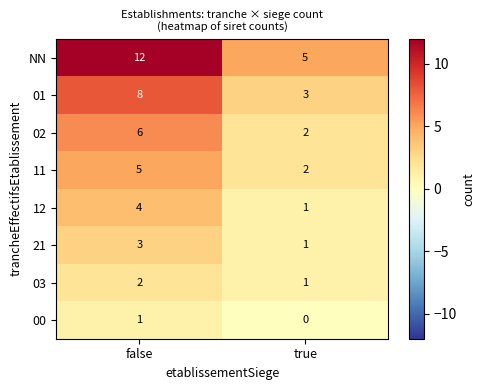

True or false: 01 has a value of 8 at false.

True